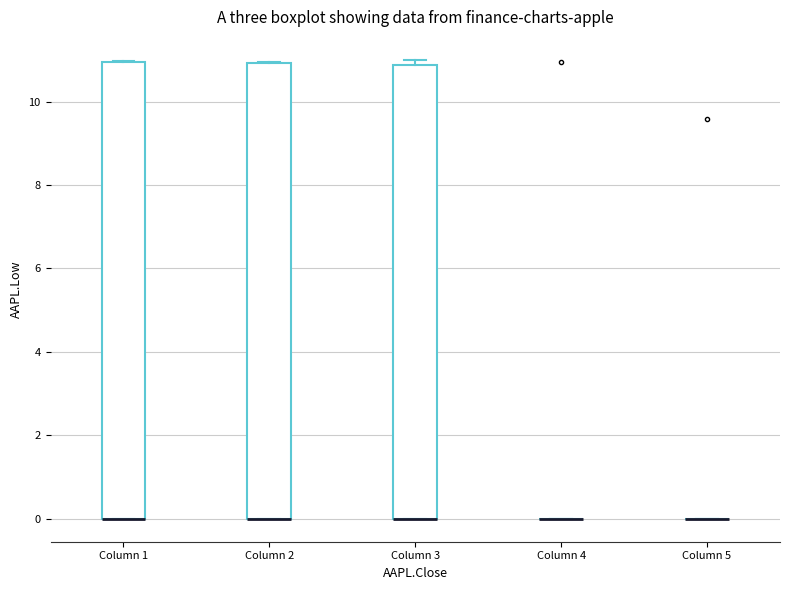

Reading left to right, read every box against the y-axis: the position of its median line, the range the box covers, and the ends of its whiskers. The values are not printed on the chart, so give them approximately, as read against the axis.

Column 1: median 0.0 (drawn on the box's lower edge), box 0.0 to 11.0, whiskers 0.0 to 11.0
Column 2: median 0.0 (drawn on the box's lower edge), box 0.0 to 11.0, whiskers 0.0 to 11.0
Column 3: median 0.0 (drawn on the box's lower edge), box 0.0 to 10.8, whiskers 0.0 to 11.0
Column 4: box collapsed to a line at 0.0, whiskers 0.0 to 0.0
Column 5: box collapsed to a line at 0.0, whiskers 0.0 to 0.0